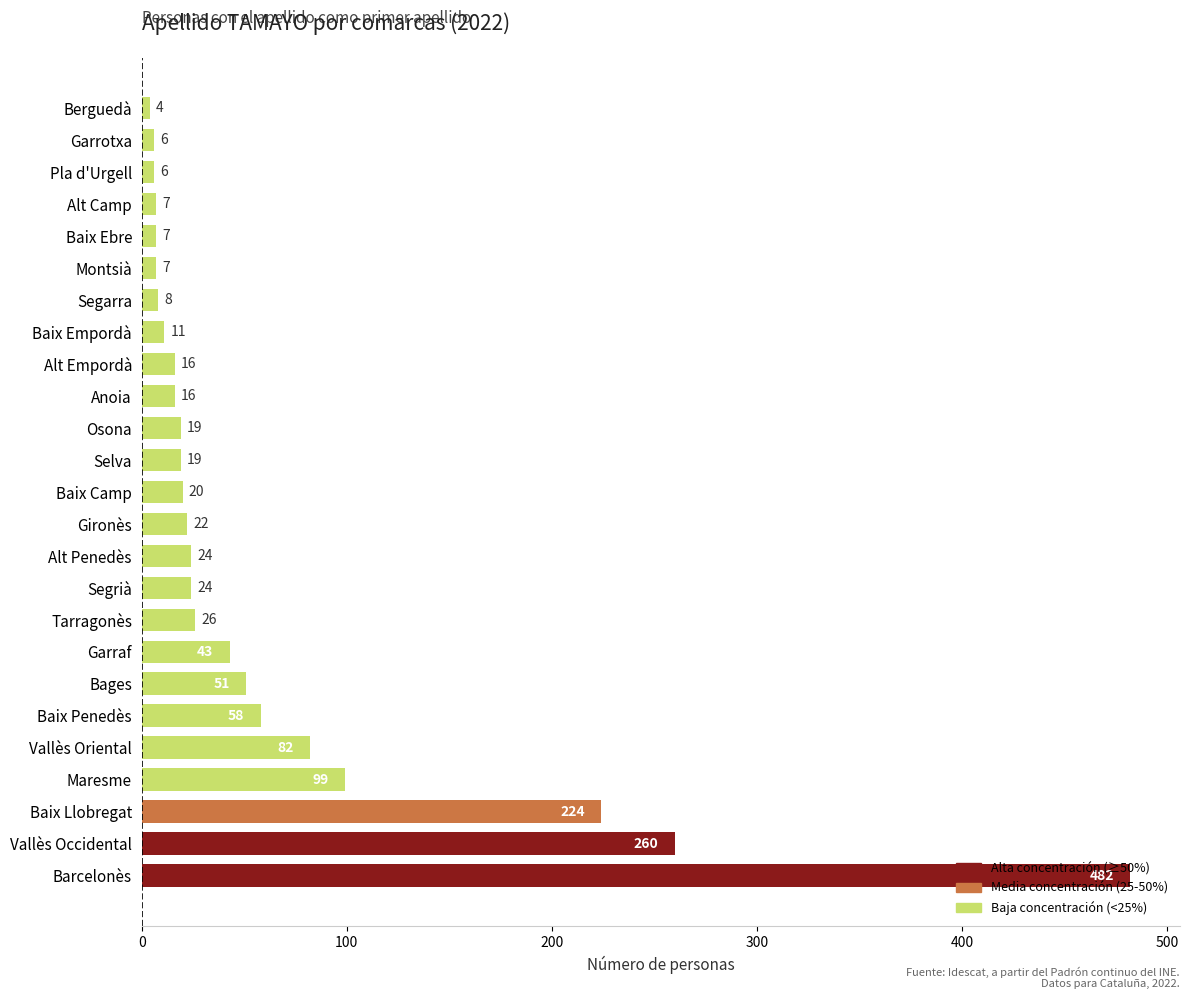

Which label corresponds to the smallest value in the chart?

Berguedà